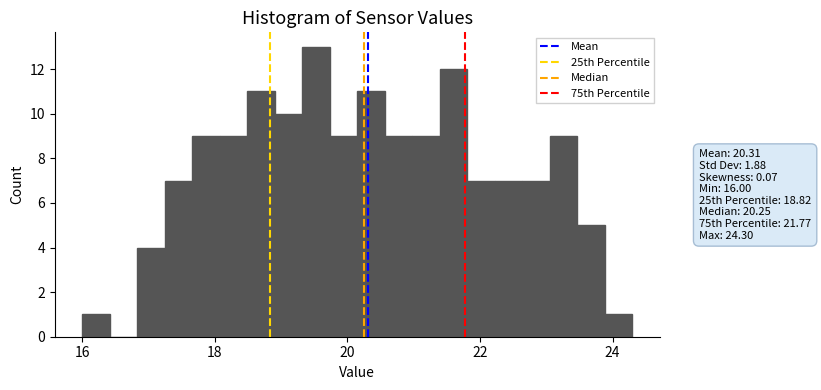

Read against the x-axis, roughly where is the centre of the tallest bar?

19.6